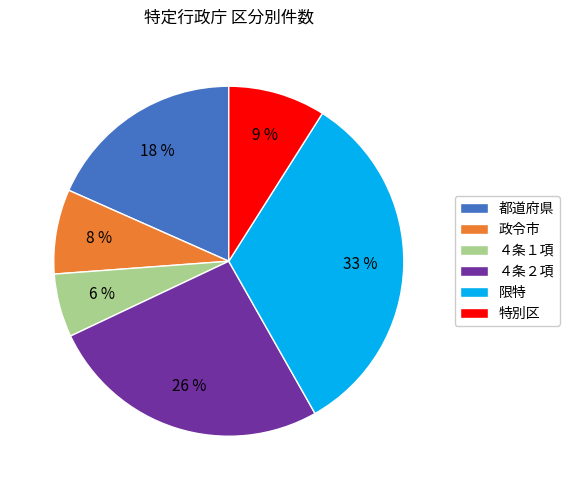

Is 特別区 the majority of the pie?

No